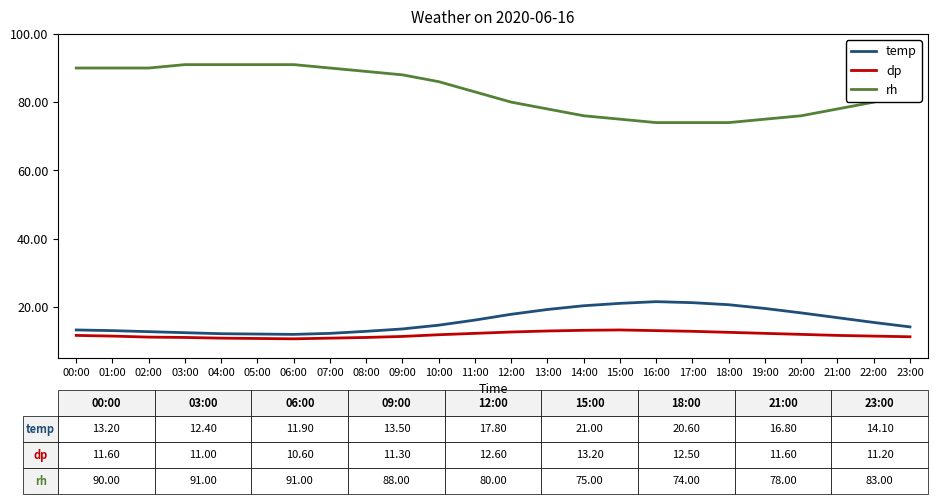

Is it true that dp equals 19.9 at 17:00?

False